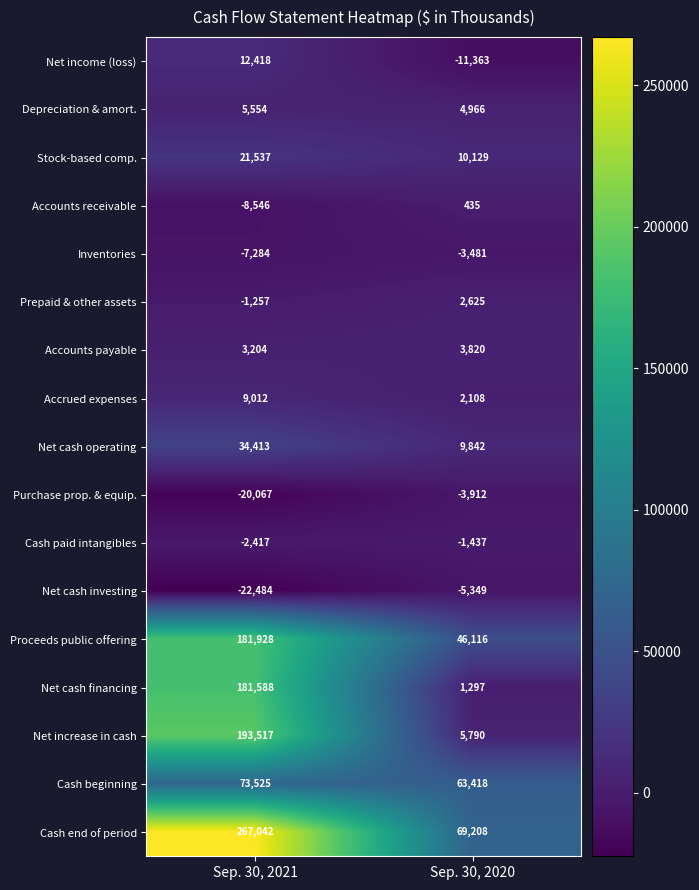

What value does the Inventories series have at Sep. 30, 2021?

-7284